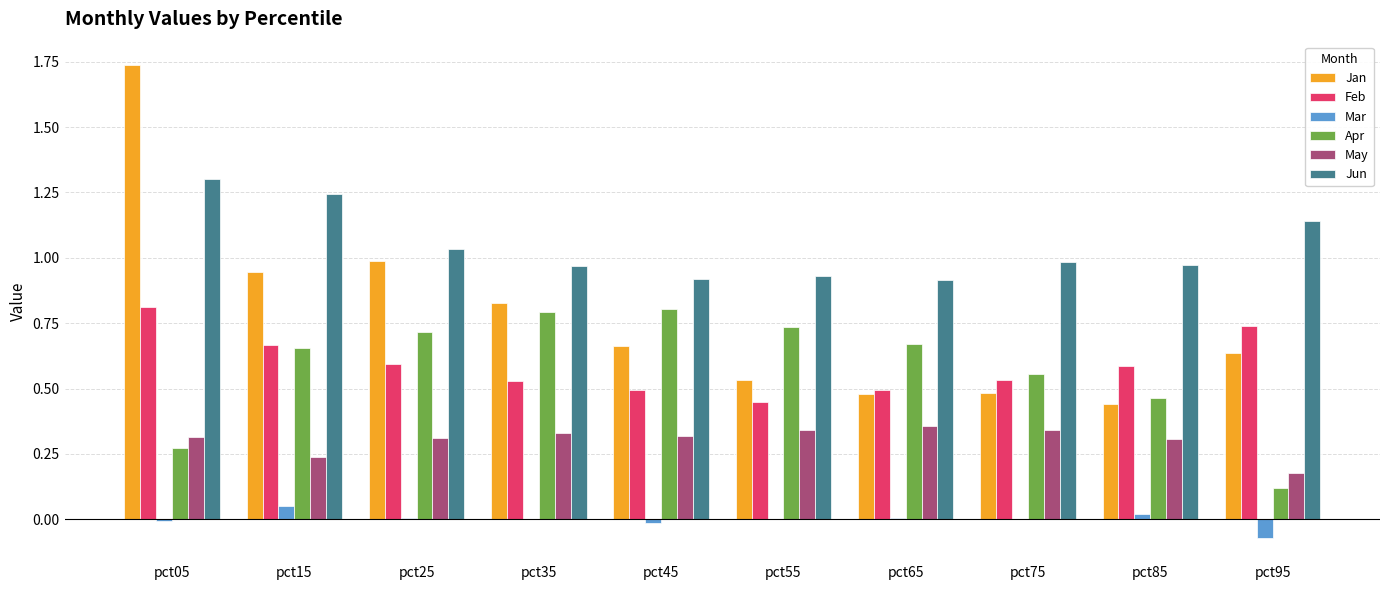

How many distinct data groups are displayed?

6